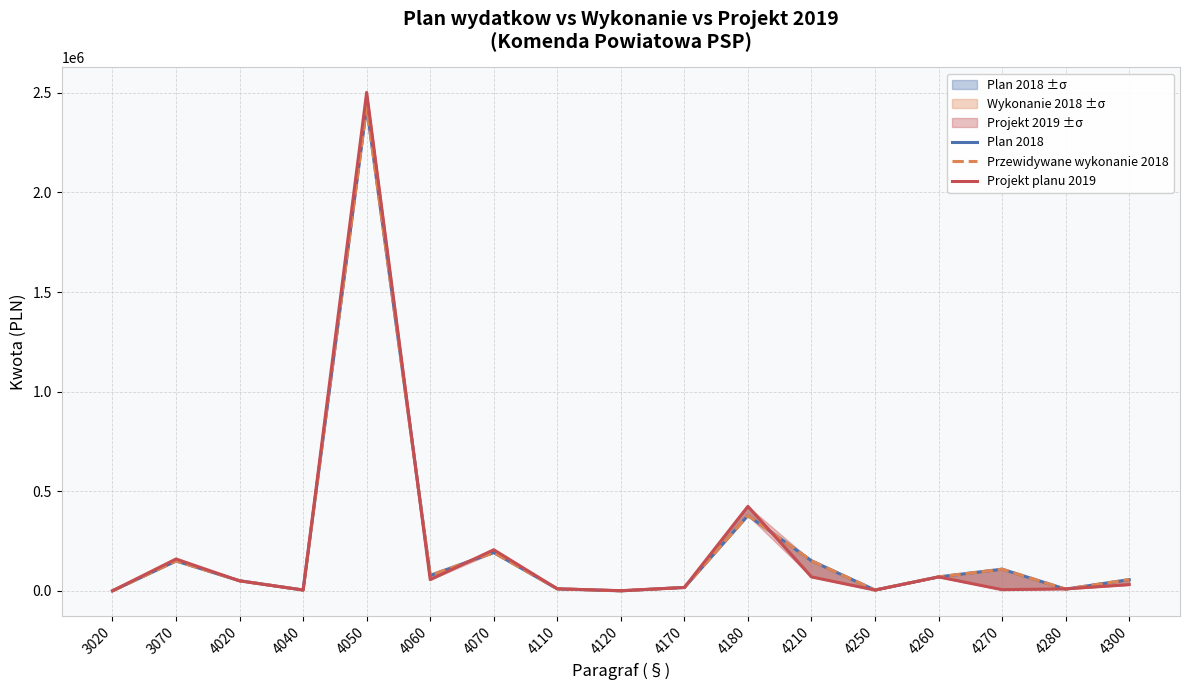

At which label does Przewidywane wykonanie 2018 first exceed 56377?

3070